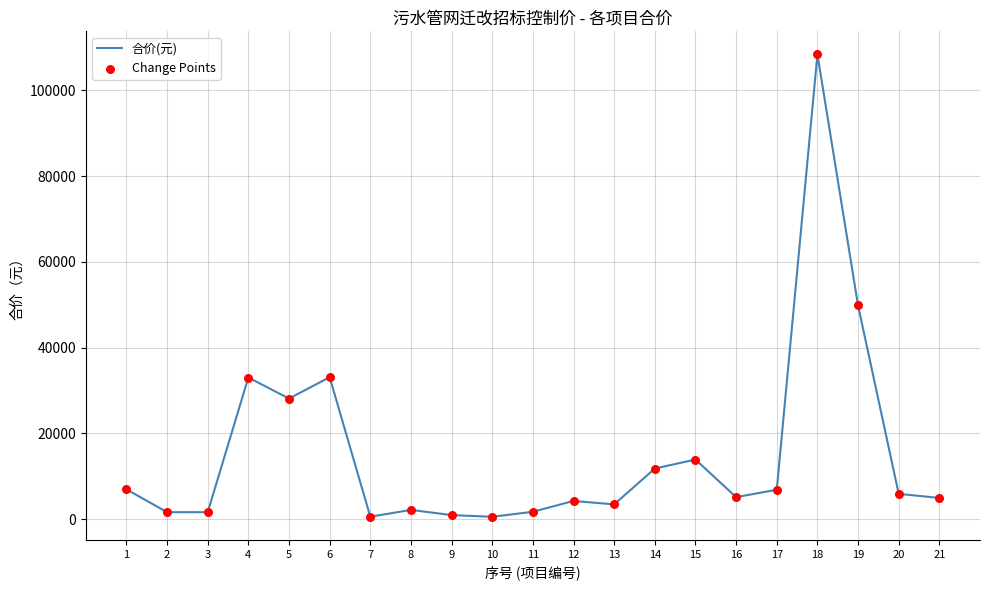

The value at 13 is 3451.8. True or false?

True